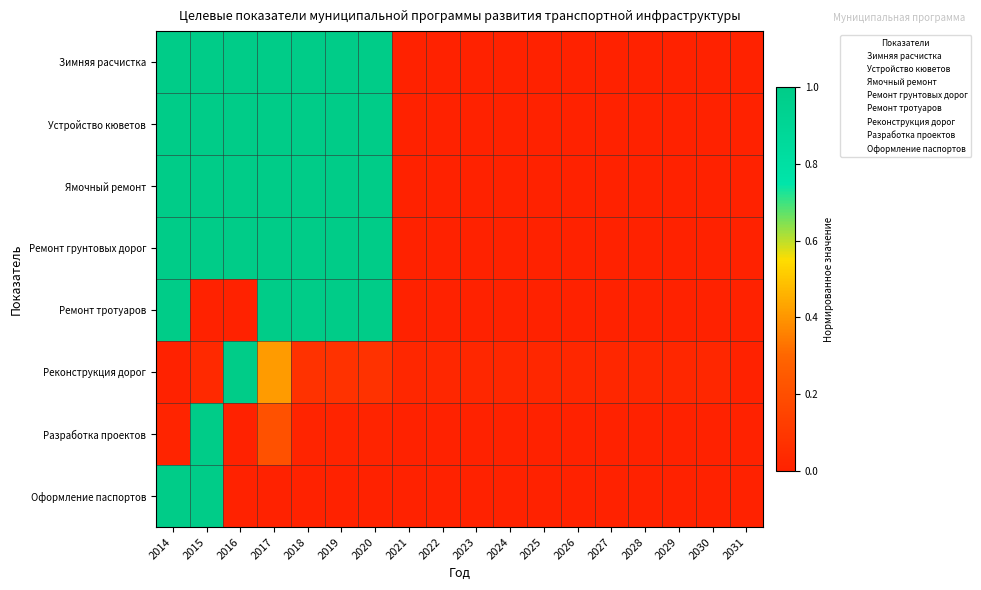

What is the difference between the highest and lowest values at 2015?

1.0